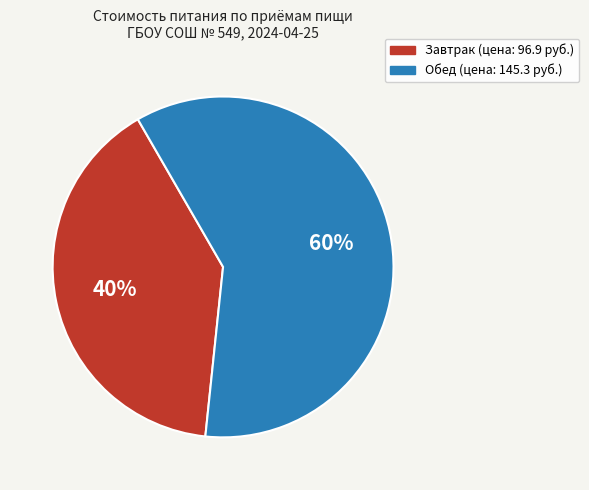

What is the ratio of the value at Завтрак to the value at Обед?

0.7